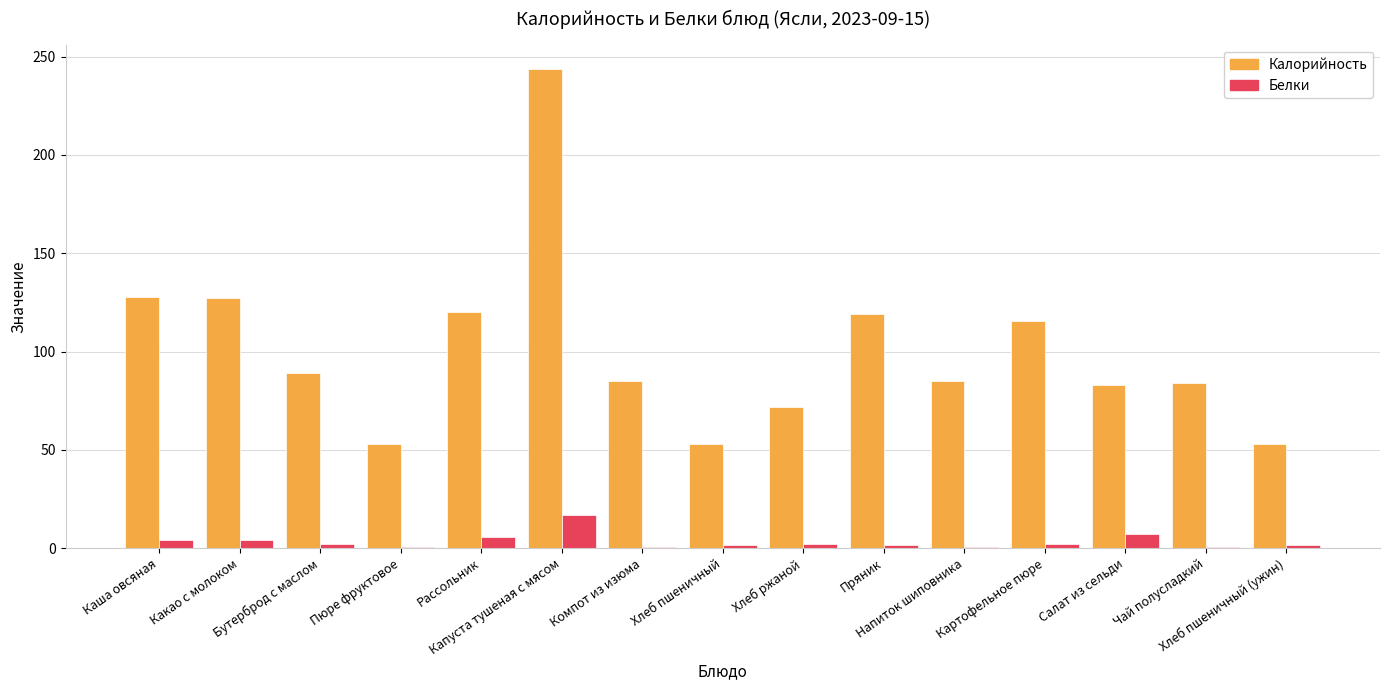

Is the value of Калорийность at Пряник greater than the value of Белки at Салат из сельди?

Yes